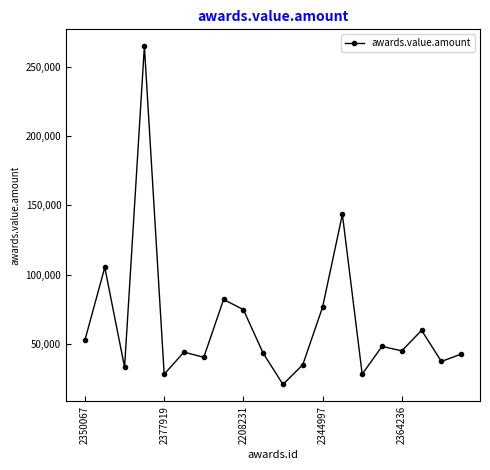

What is the difference between the maximum and minimum values?

244541.0